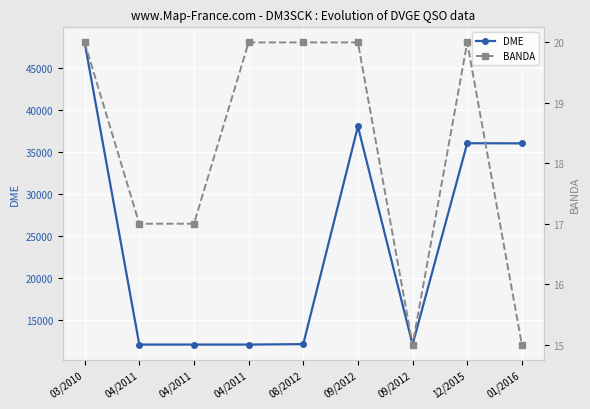

True or false: BANDA and DME intersect in this chart.

False